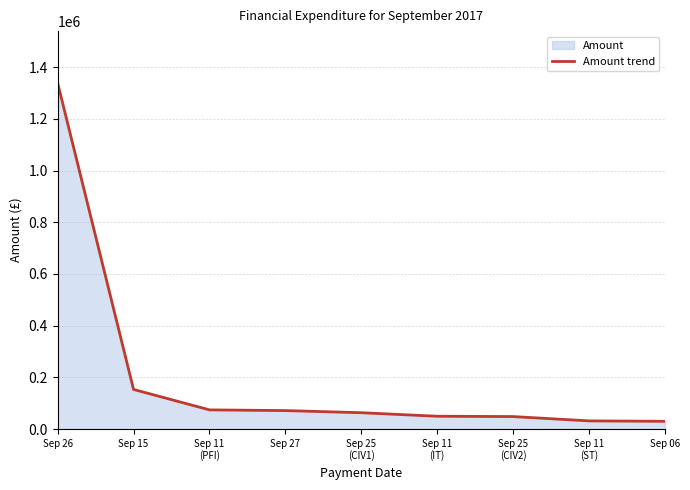

The chart shows a value of 86223.3 at Sep 11
(IT). True or false?

False